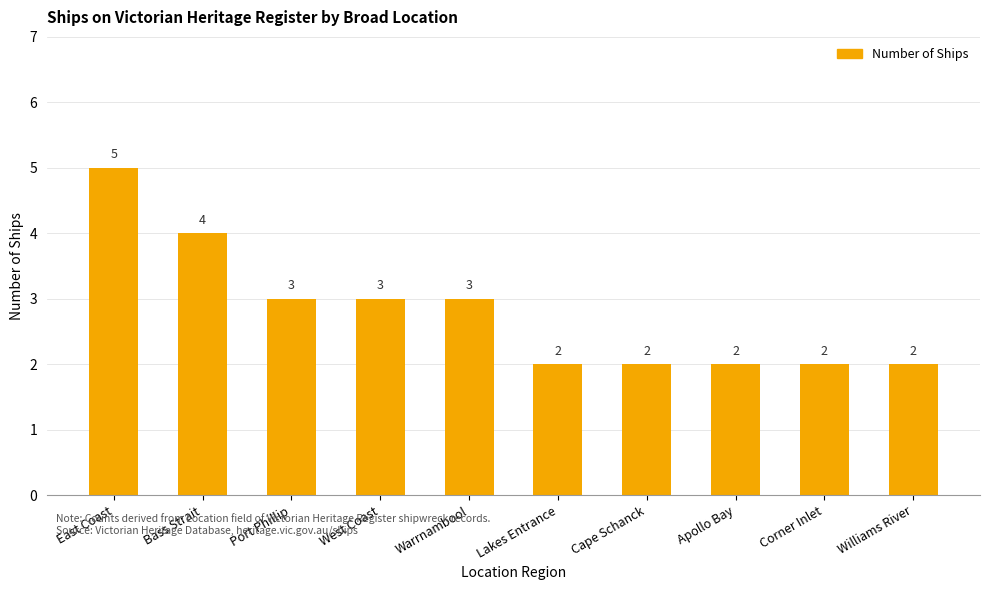

What is the difference between the maximum and minimum values?

3